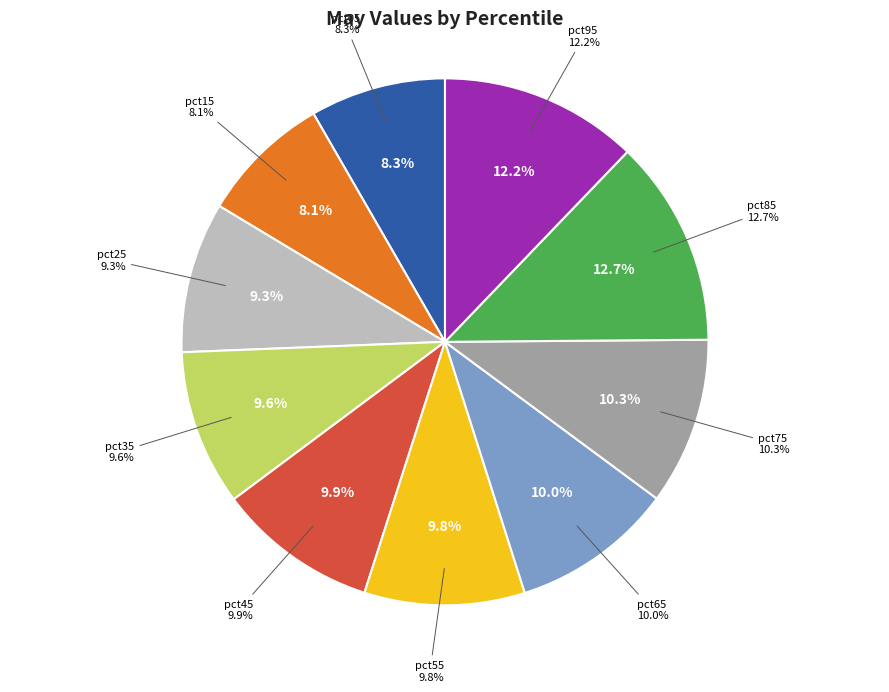

Is it true that pct75 is 10% of the pie?

True